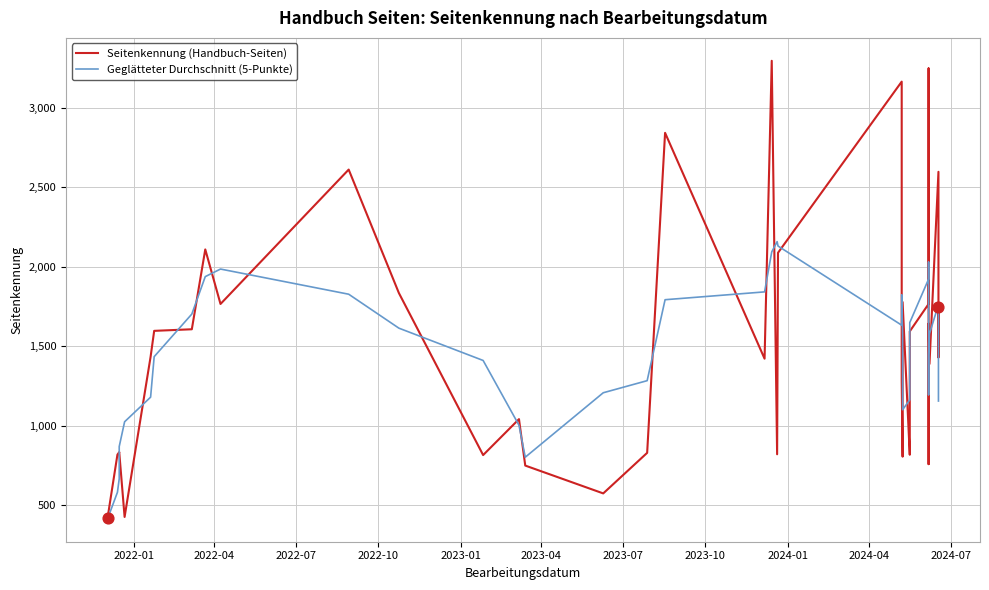

What are all the series names shown in the legend?

Seitenkennung (Handbuch-Seiten), Geglätteter Durchschnitt (5-Punkte)